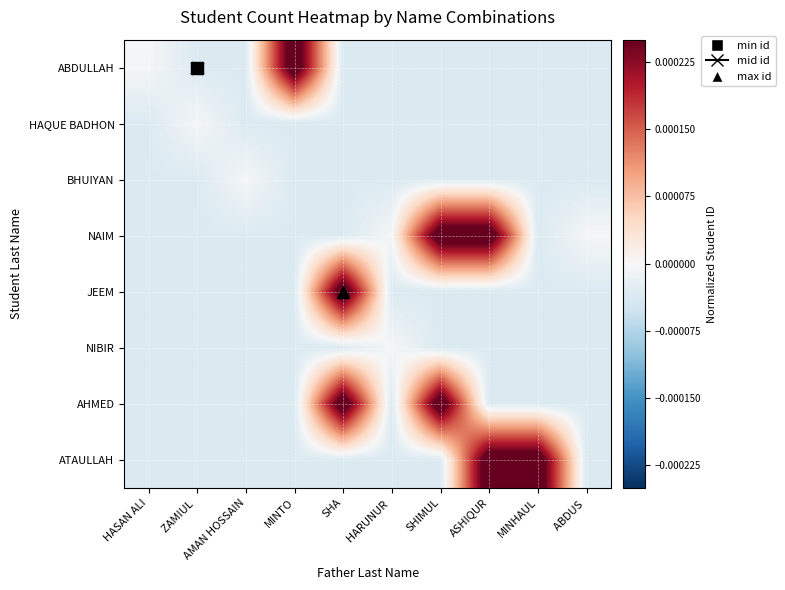

Count the number of data series in this chart.

8